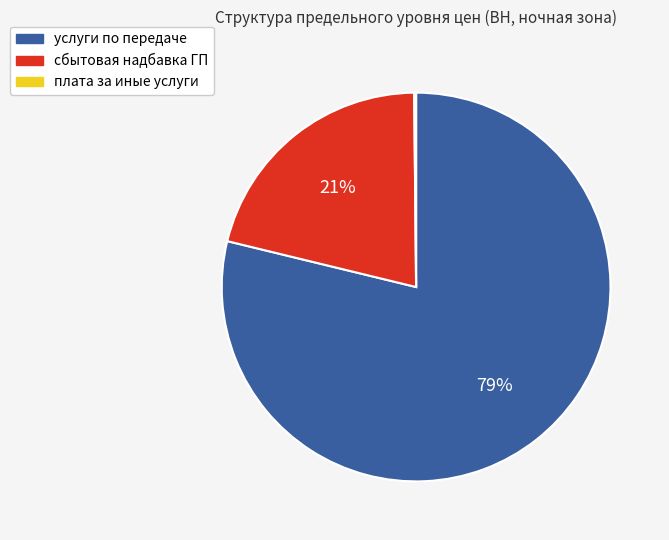

True or false: услуги по передаче accounts for 72% of the total.

False